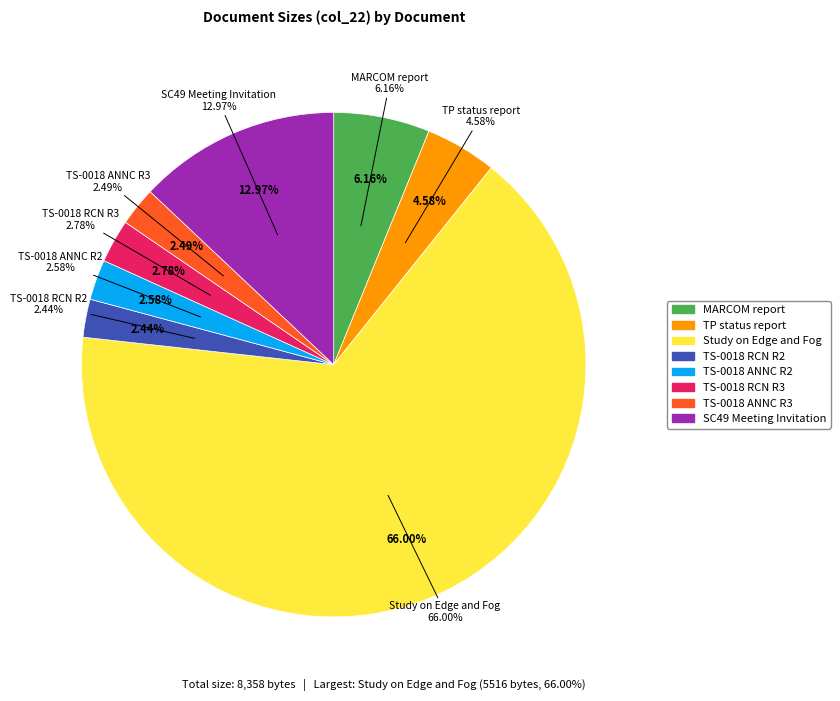

The SC49 Meeting Invitation slice represents 13% of the pie. True or false?

True